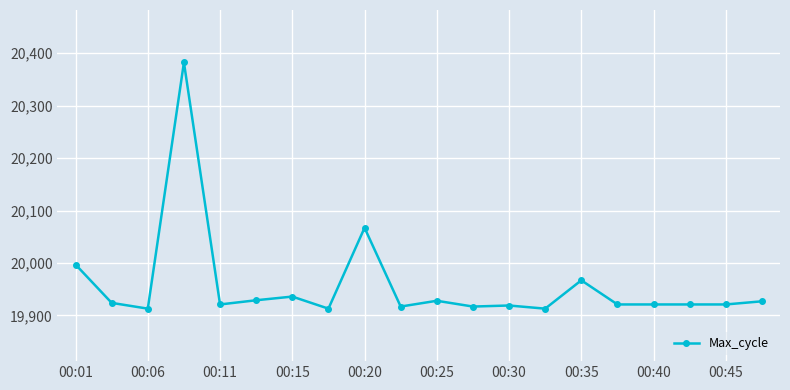

How many series are shown in this chart?

1